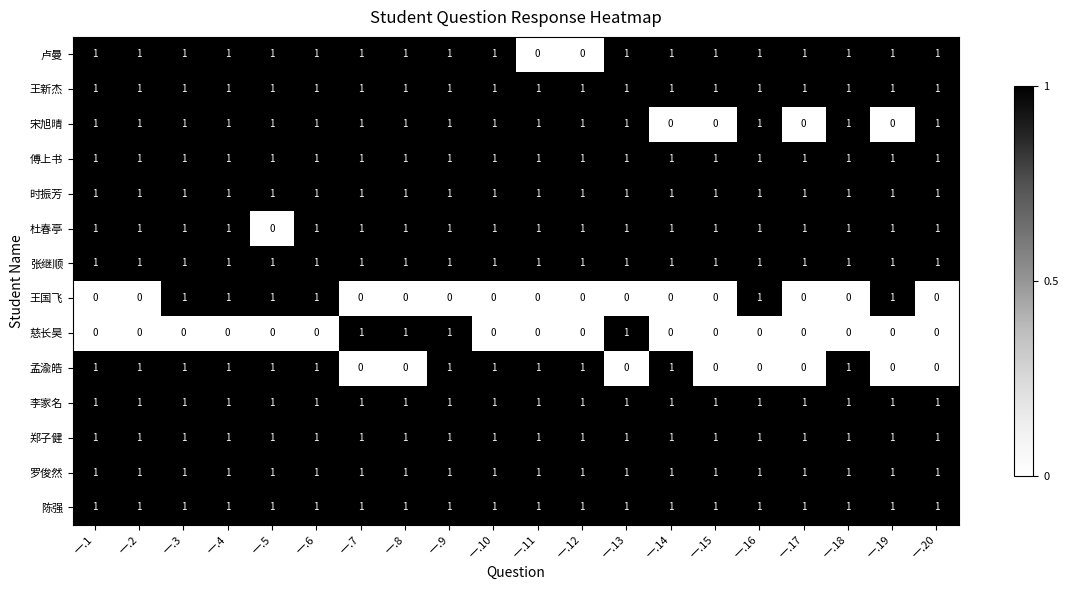

Is it true that 王新杰 equals 1 at 一.11?

True